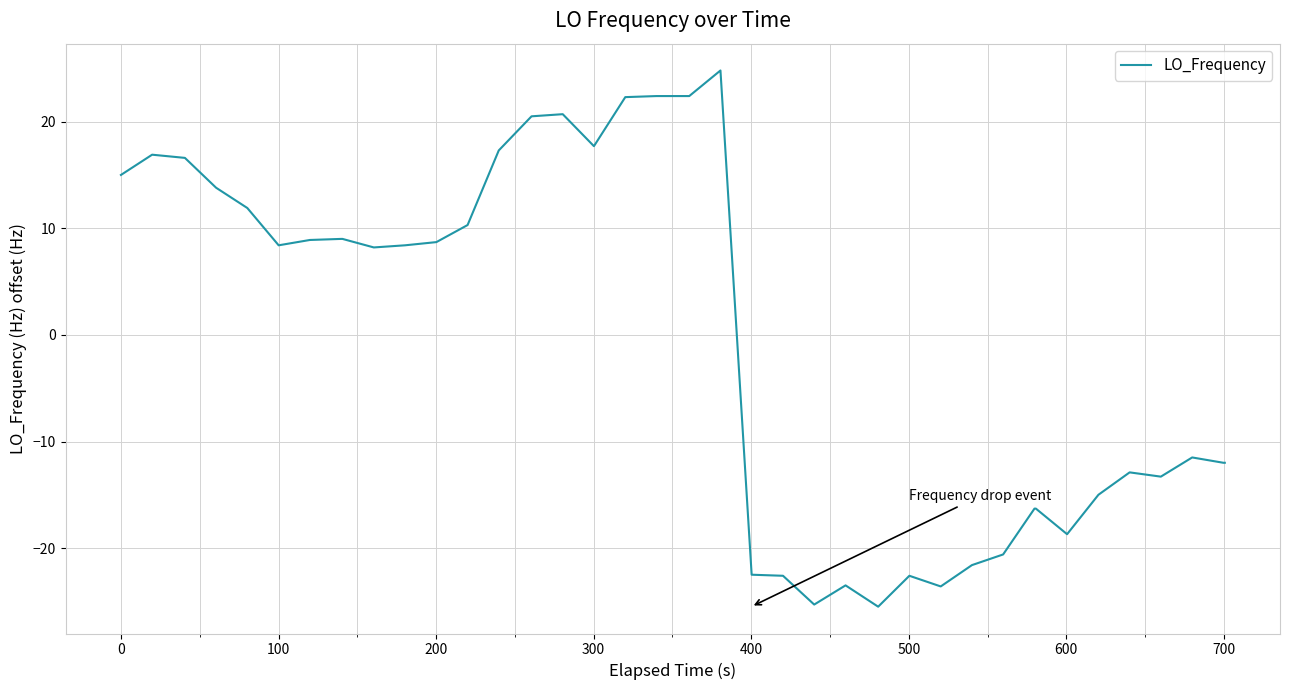

What is the difference between the second highest and minimum values?

47.9